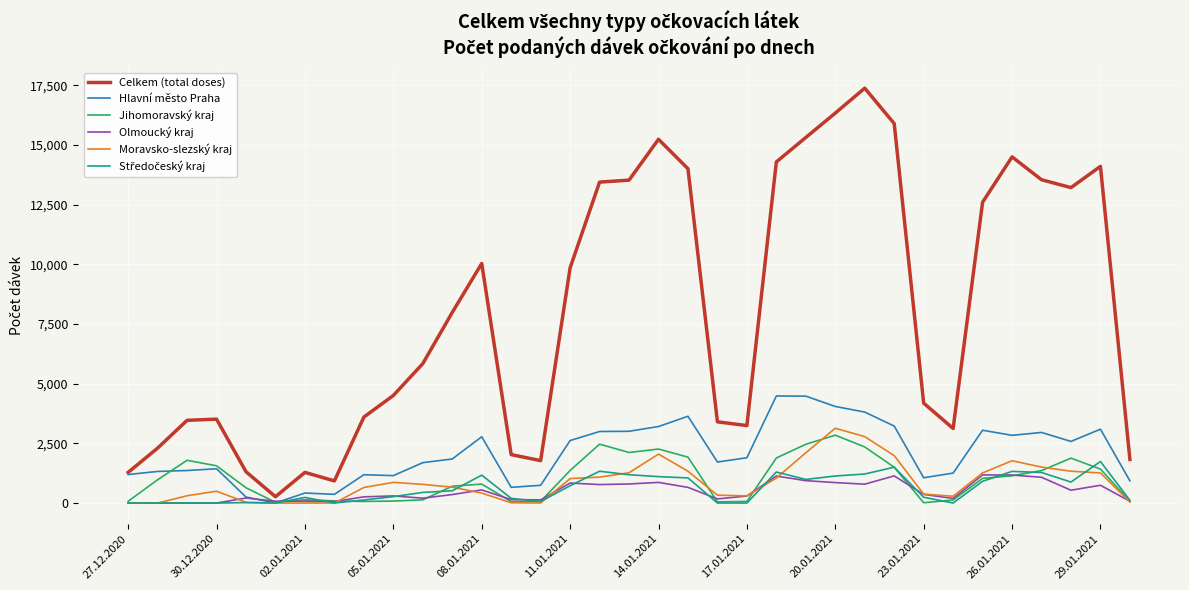

Which series has the largest total across all categories?

Celkem (total doses)